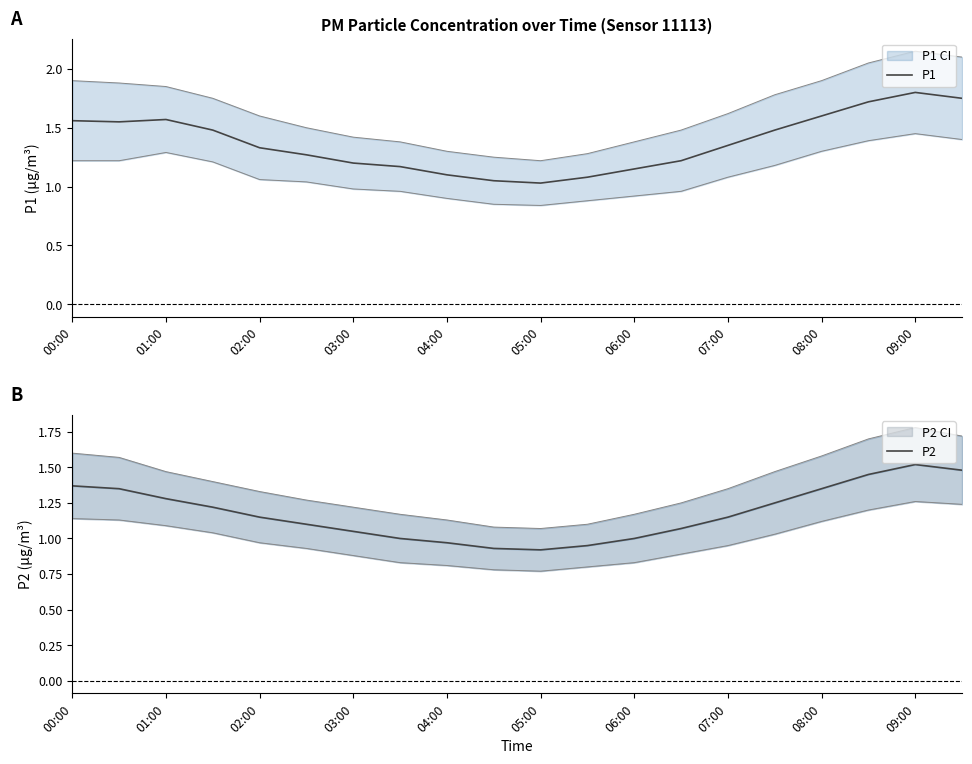

Is it true that P1 equals 0.4 at 05:00?

False